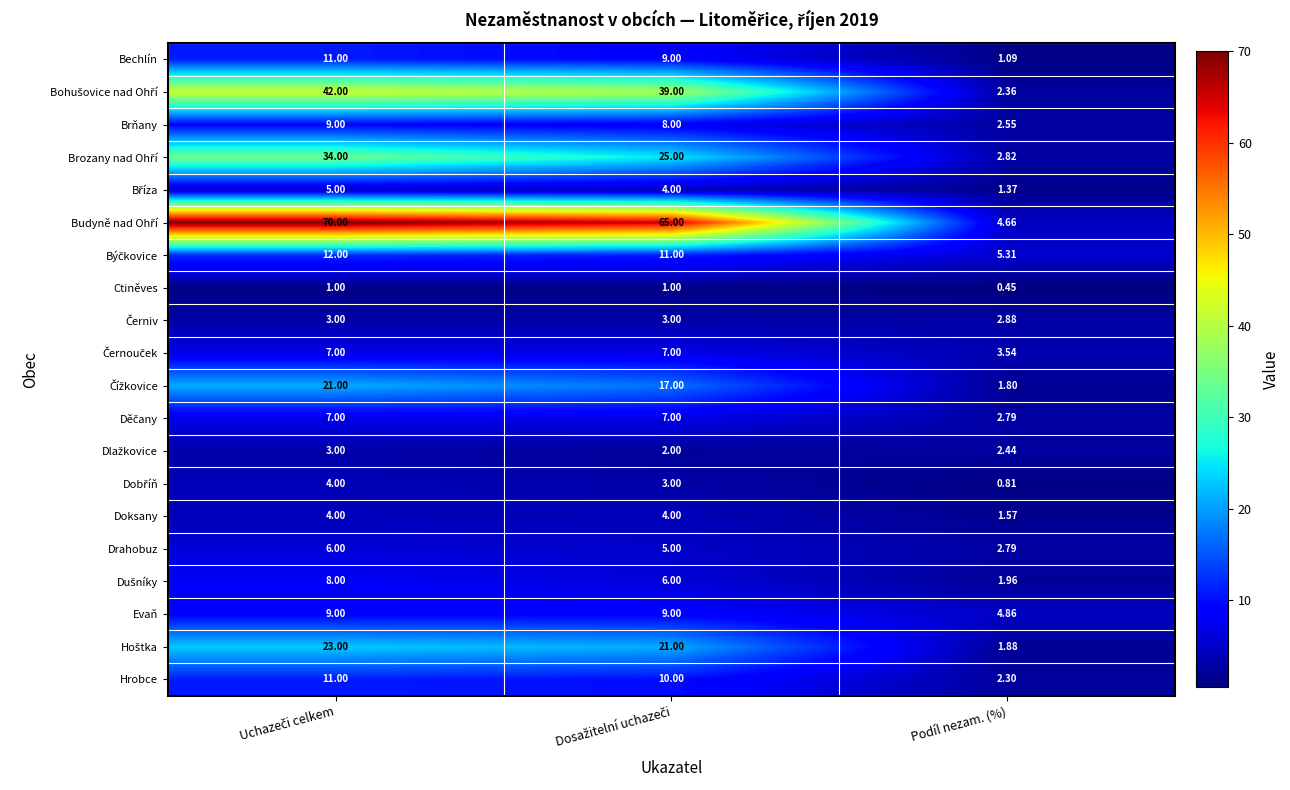

How many data points does each series have?

3